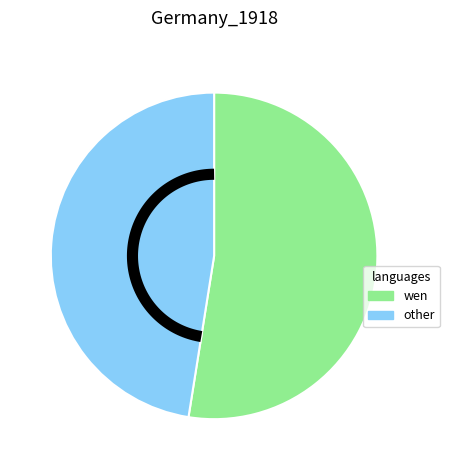

The -50 slice represents 17% of the pie. True or false?

False